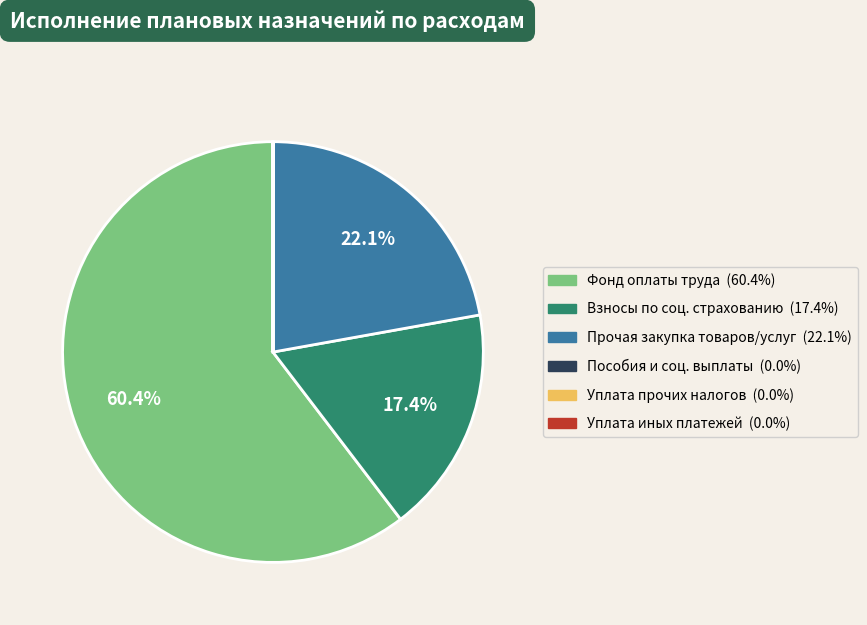

Is there a majority slice in this chart?

Yes